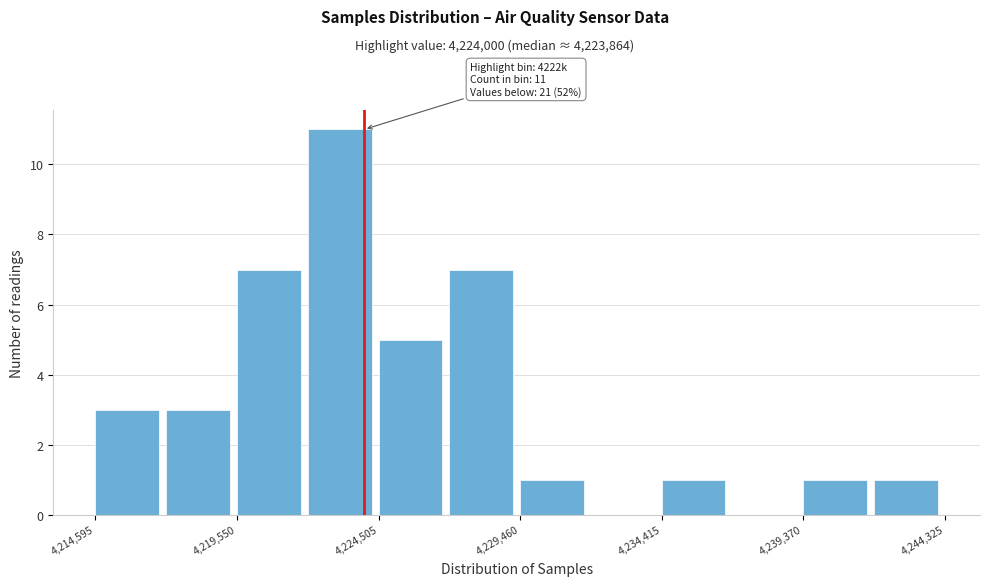

Which range on the x-axis has the tallest bar?

4222000 to 4224500